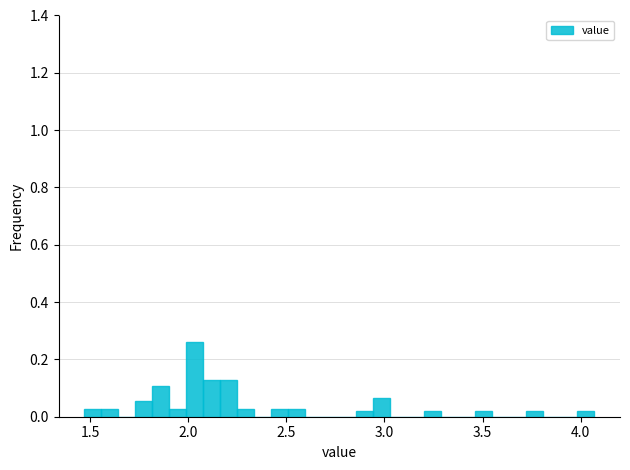

Read against the x-axis, roughly where is the centre of the tallest bar?

2.05